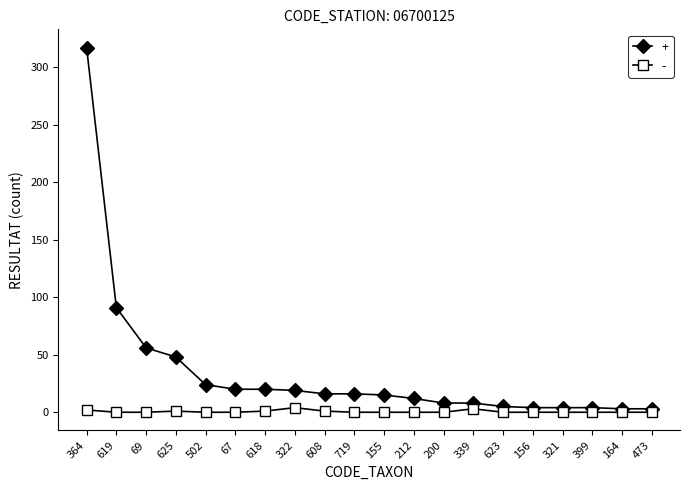

How many lines are shown in the chart?

2